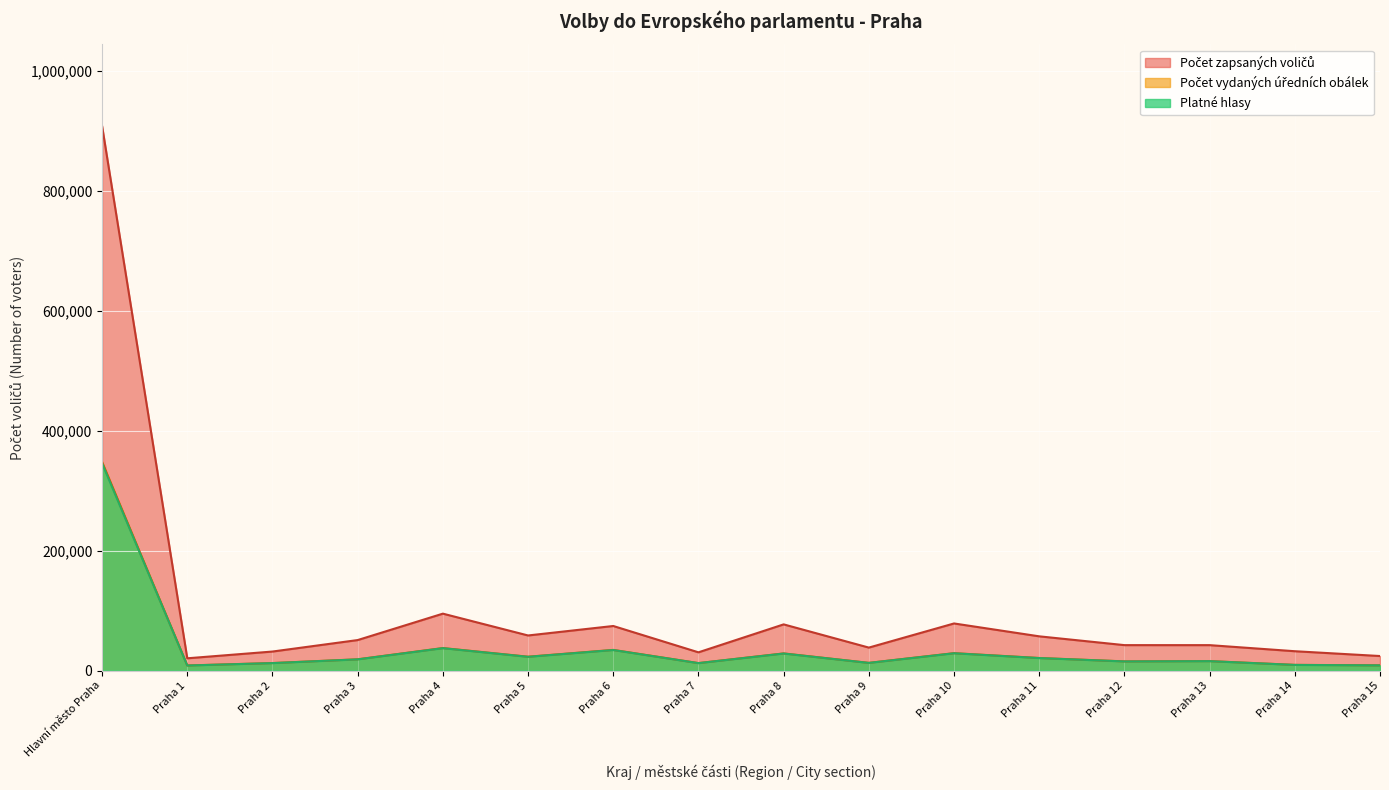

Is it true that Platné hlasy equals 20675 at Praha 9?

False